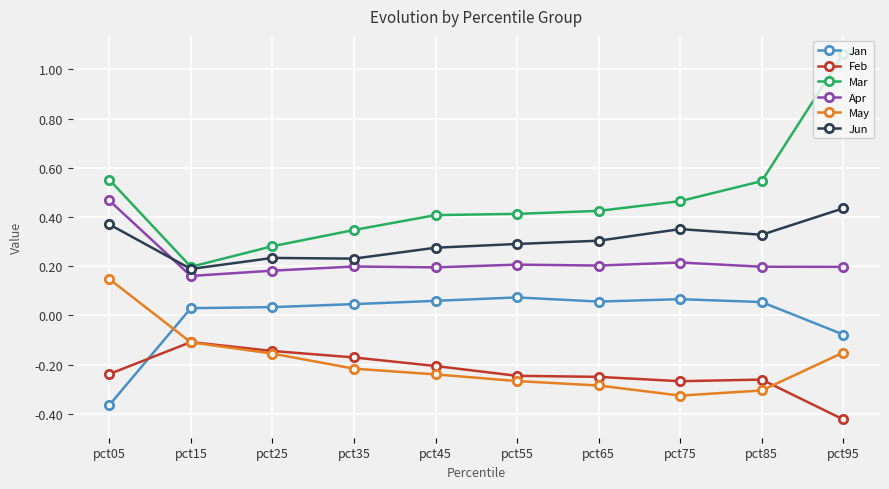

At which category does Jun reach its first local valley?

pct15